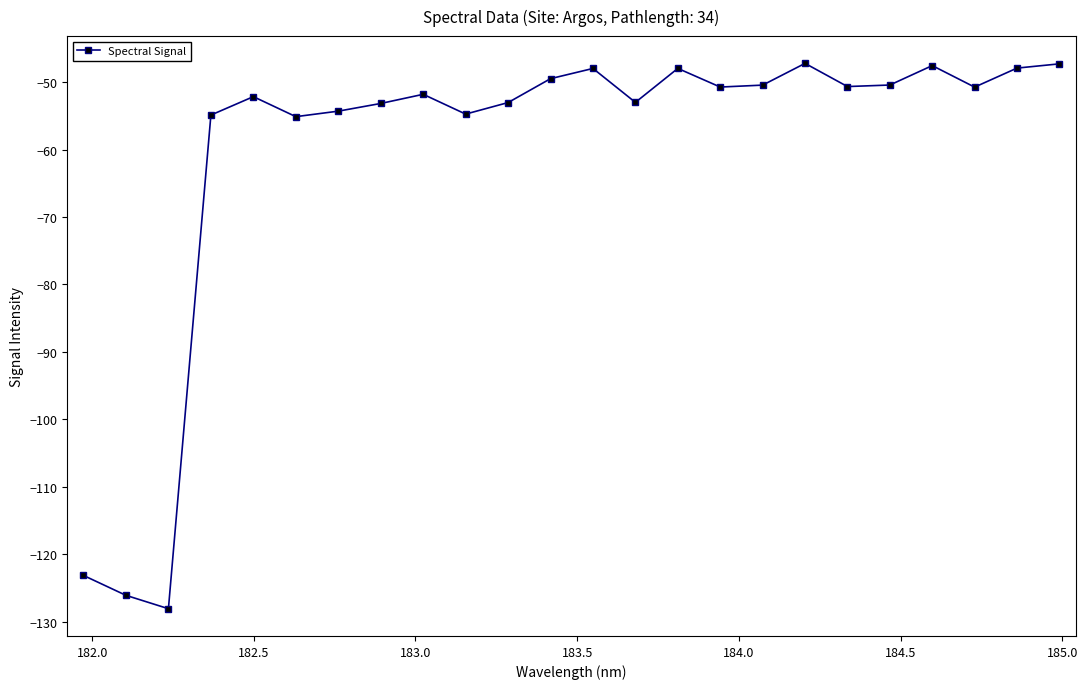

What is the value of the 12th point from the left?

-49.5